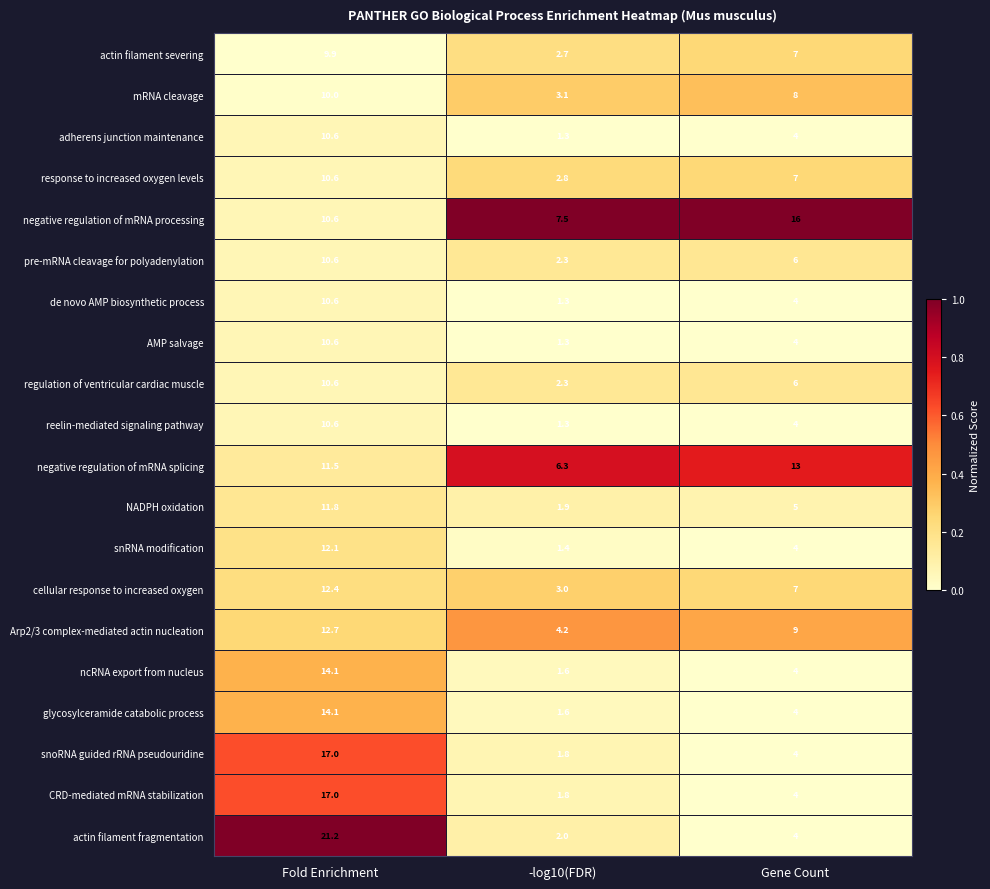

Which label corresponds to the smallest value in the chart?

-log10(FDR)